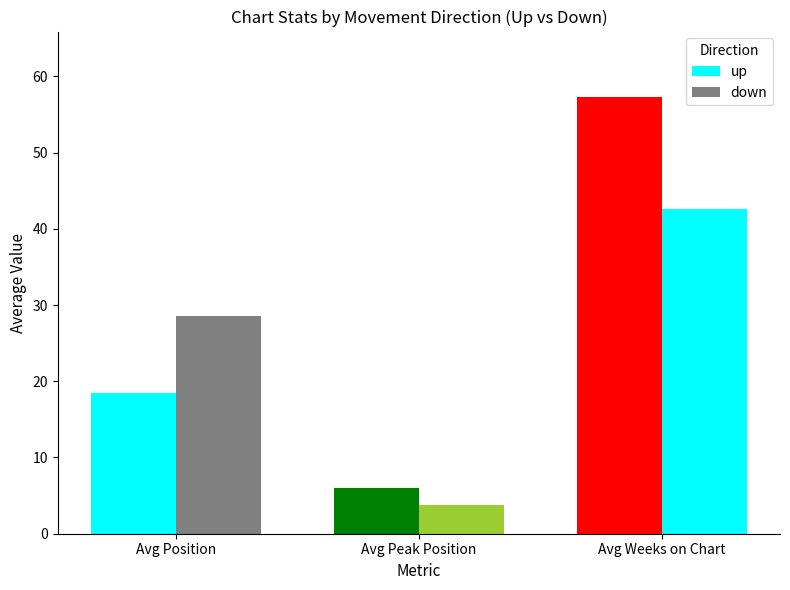

What is the average value of the up series?

27.3